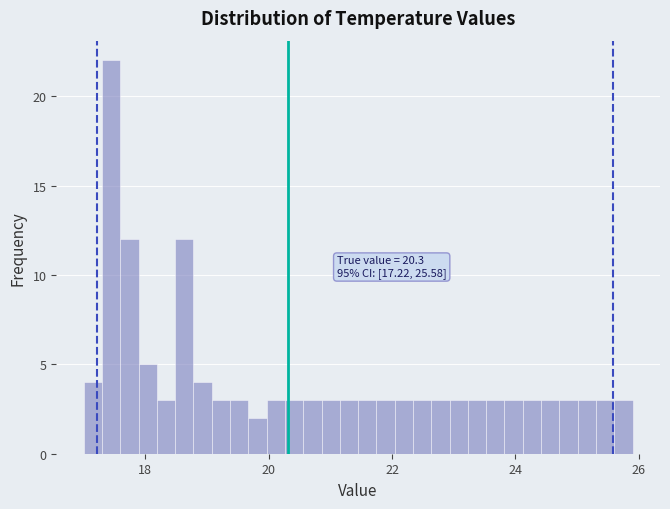

Read against the x-axis, roughly where is the centre of the tallest bar?

17.4